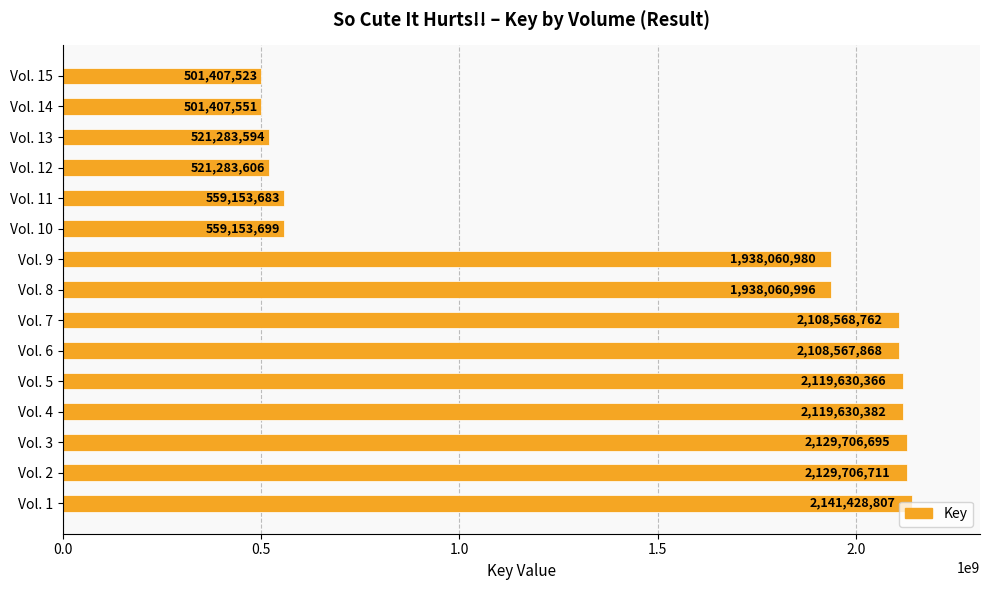

At which label is the value closest to 1321418165?

Vol. 9